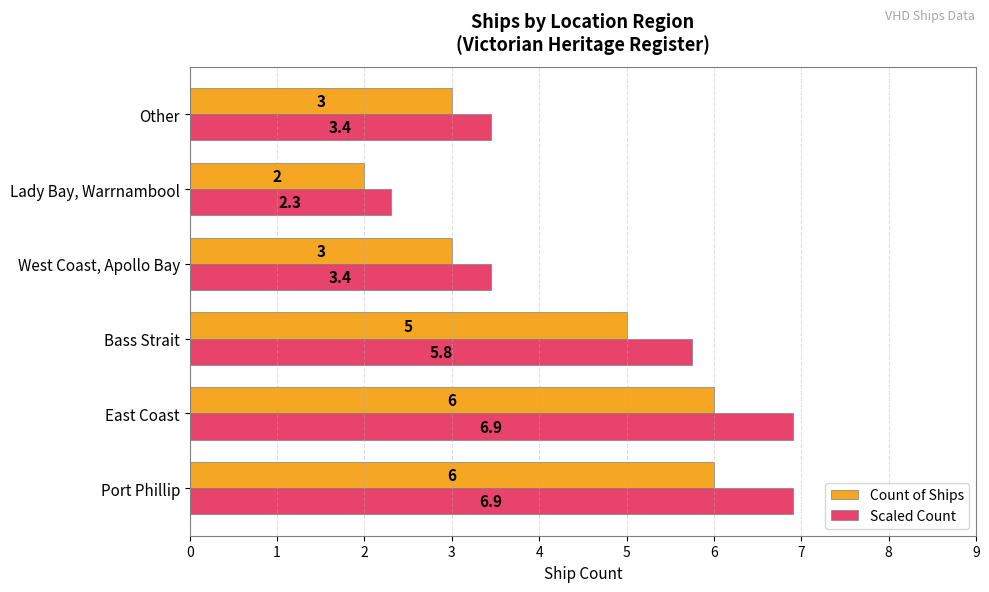

The value of Count of Ships at West Coast, Apollo Bay is 4.3. True or false?

False